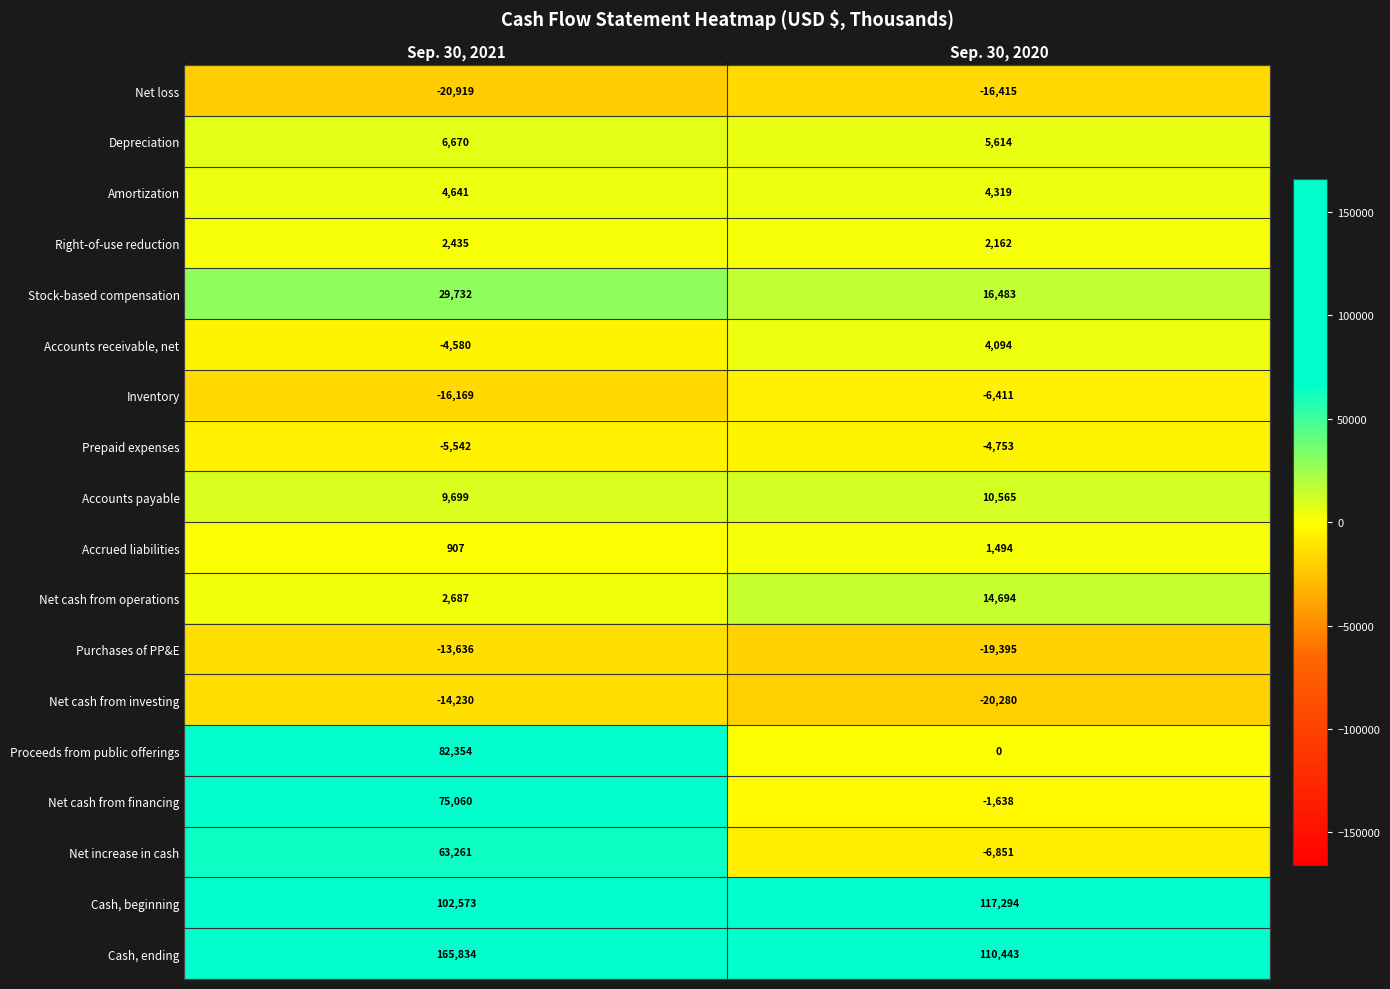

At which category is the sum across all series the highest?

Sep. 30, 2021